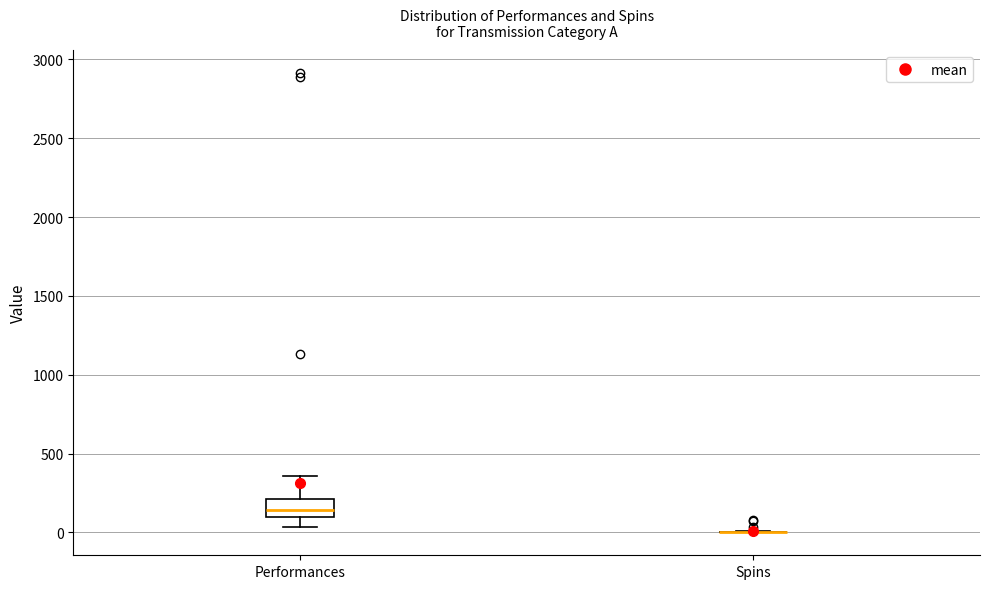

Reading left to right, read every box against the y-axis: the position of its median line, the range the box covers, and the ends of its whiskers. The values are not printed on the chart, so give them approximately, as read against the axis.

Performances: median 150, box 100 to 200, whiskers 50 to 350
Spins: box collapsed to a line at 0, whiskers 0 to 0